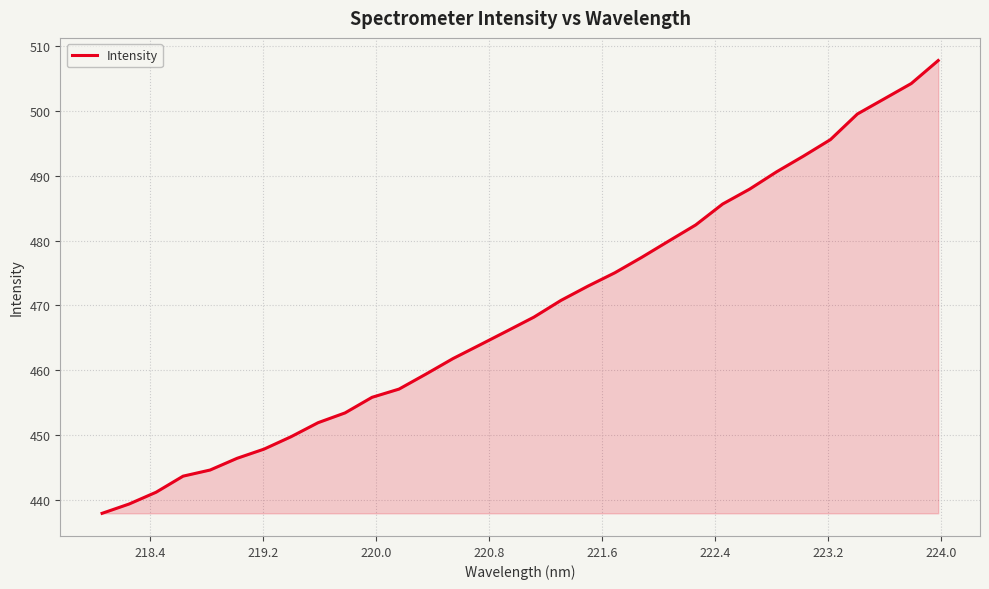

What is the difference between the maximum and minimum values?

69.8